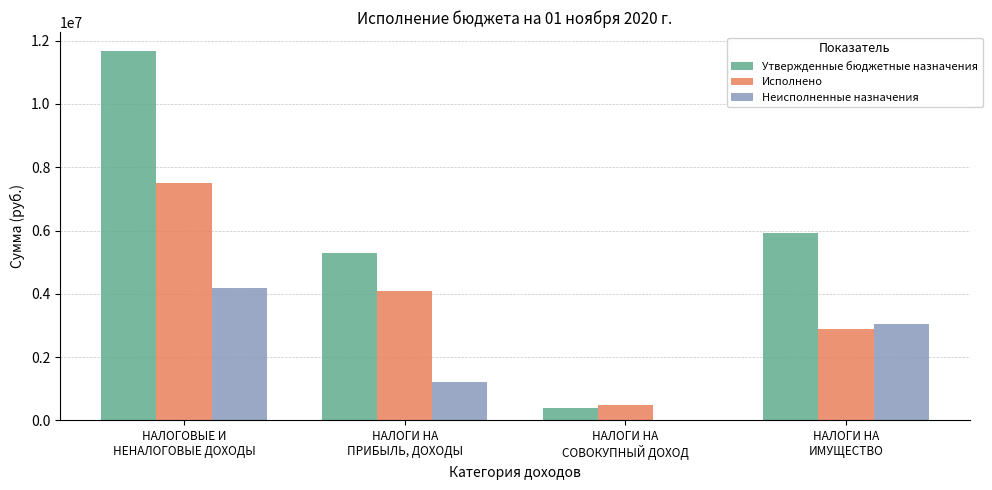

At which category is the sum across all series the highest?

НАЛОГОВЫЕ И
НЕНАЛОГОВЫЕ ДОХОДЫ